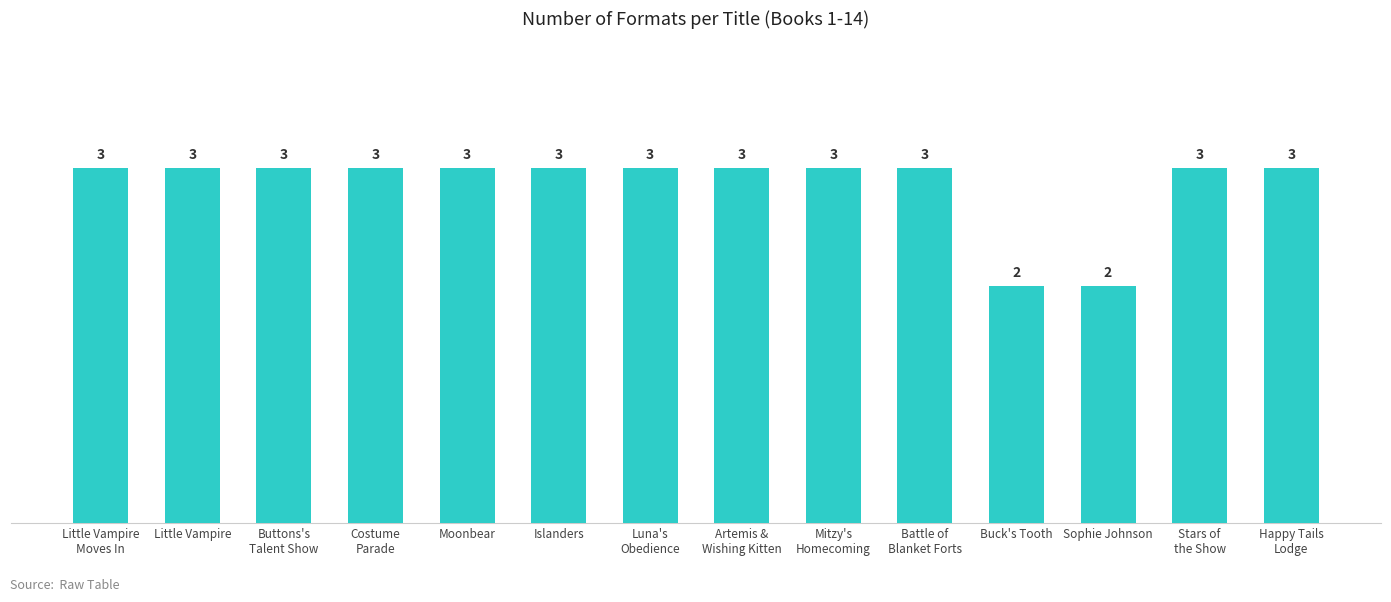

Is it true that the value at Little Vampire is 1?

False